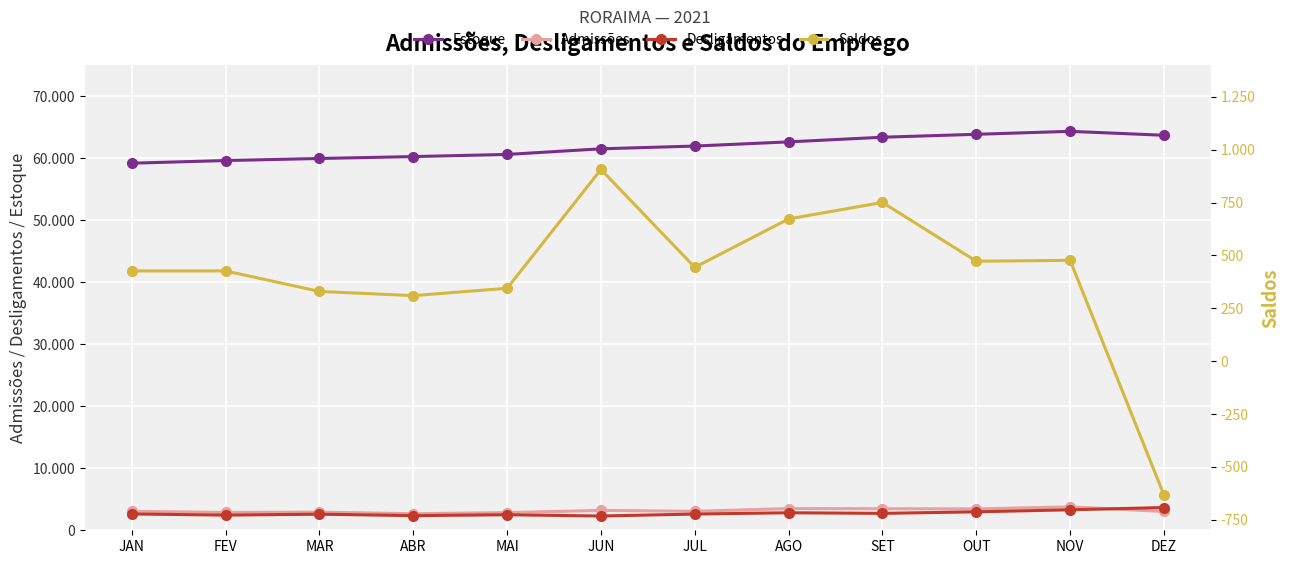

Where is Estoque nearest to the value 61773?

JUL